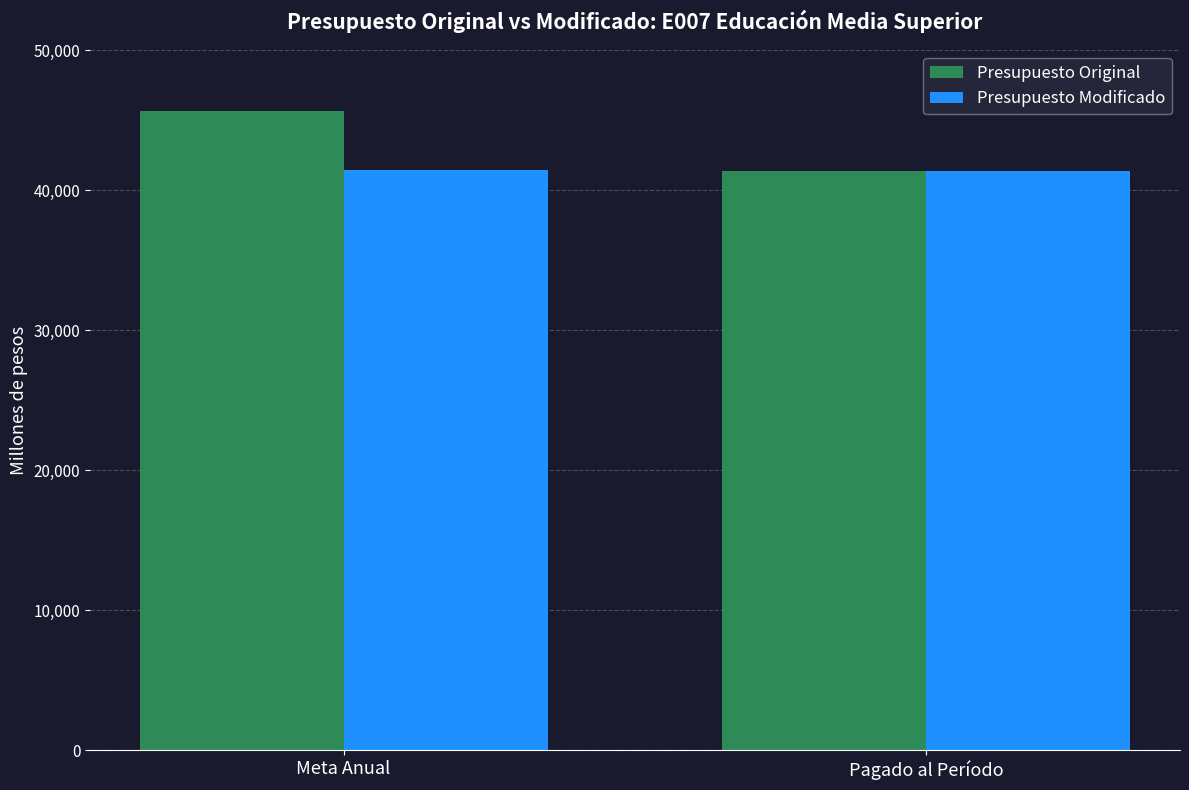

At Meta Anual, list the series in order from smallest to largest.

Presupuesto Modificado, Presupuesto Original